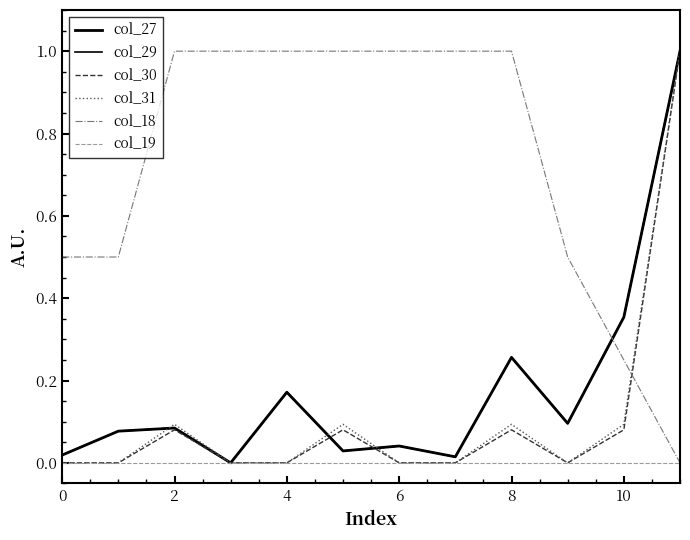

What is the label of the 3rd point from the right?

9